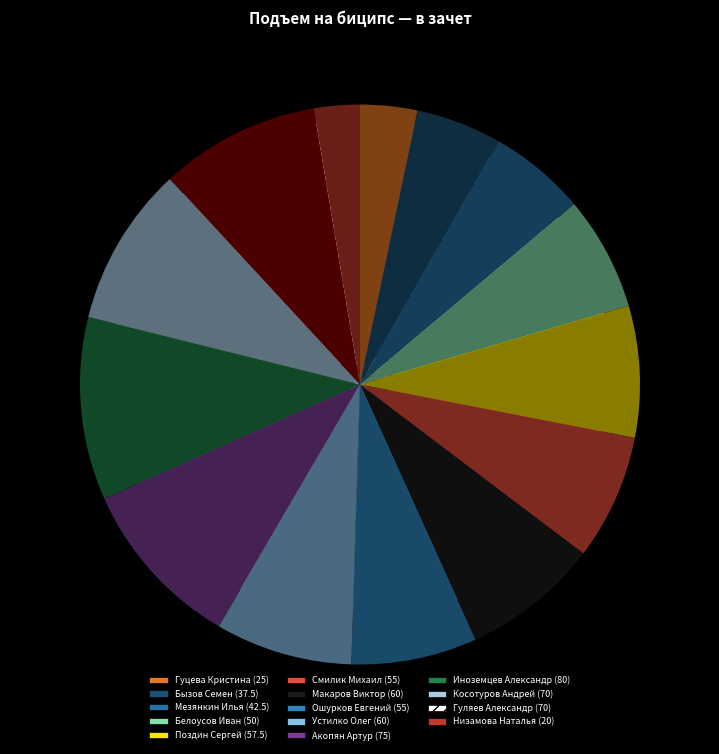

To the nearest percent, what is the combined percentage of Ошурков Евгений and Поздин Сергей?

15%